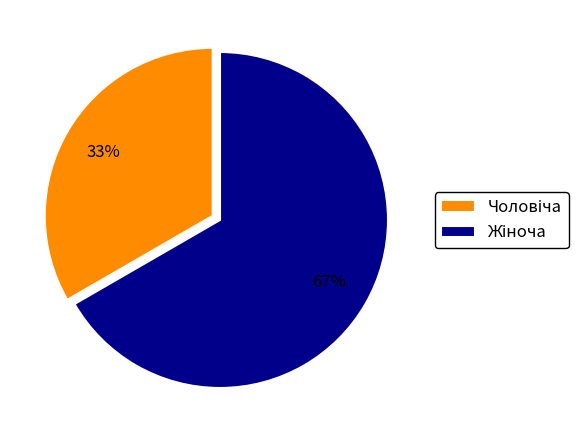

Is there any slice that represents more than half of the pie?

Yes